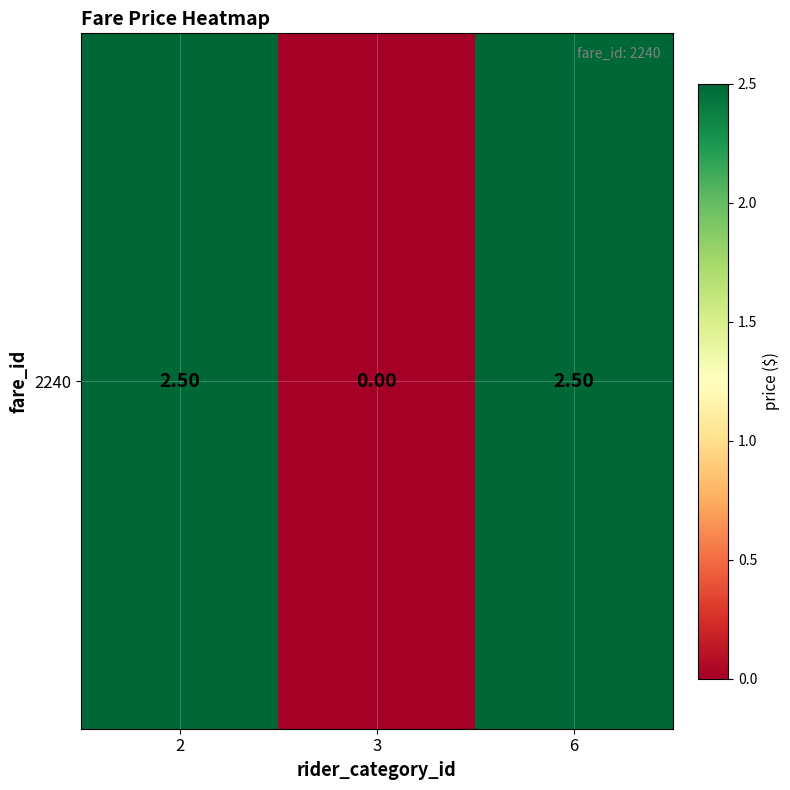

How many series are shown in this chart?

1